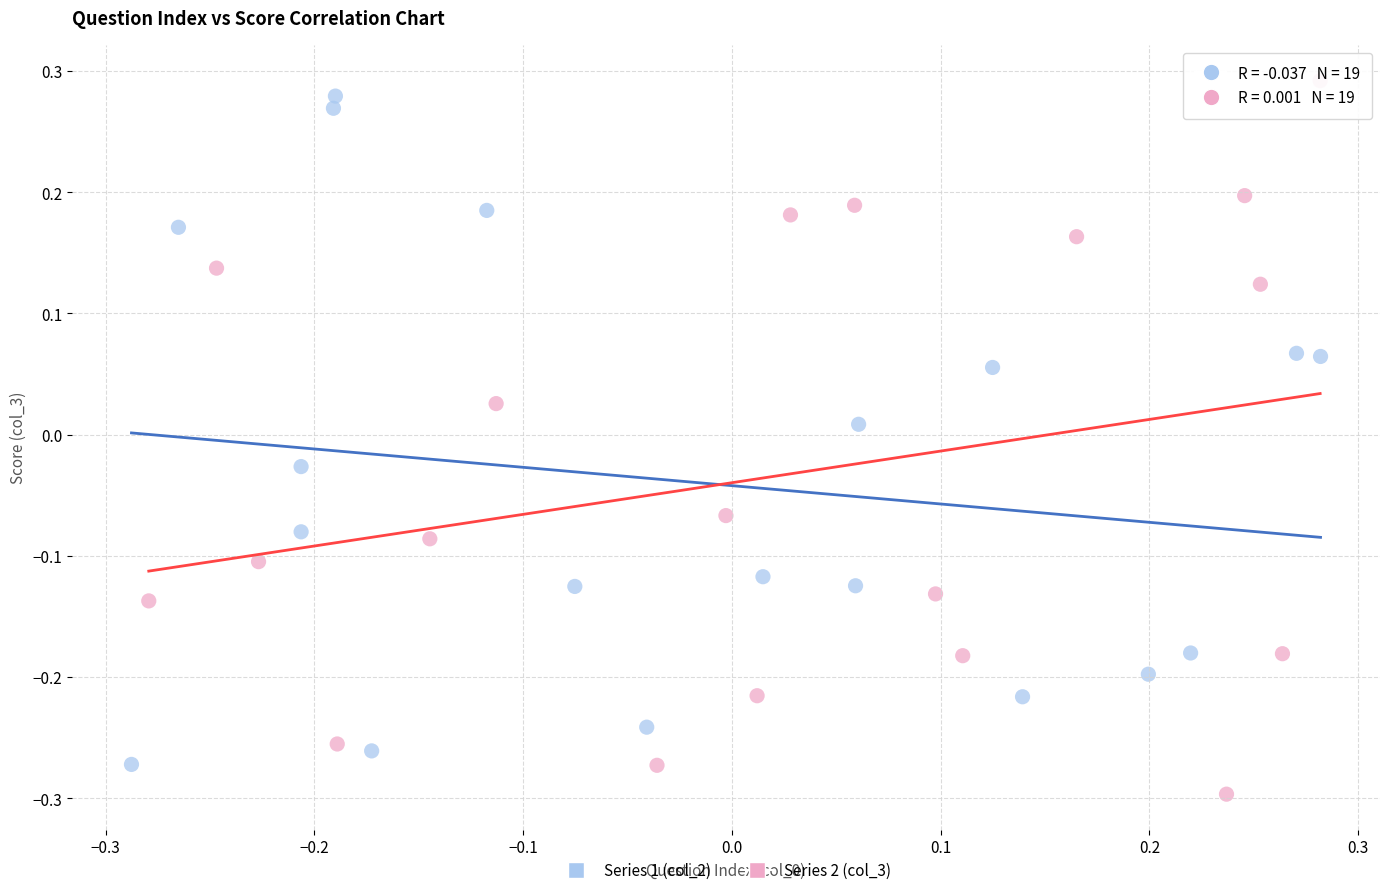

Which series contains the highest Y value?

Series 2 (col_3)